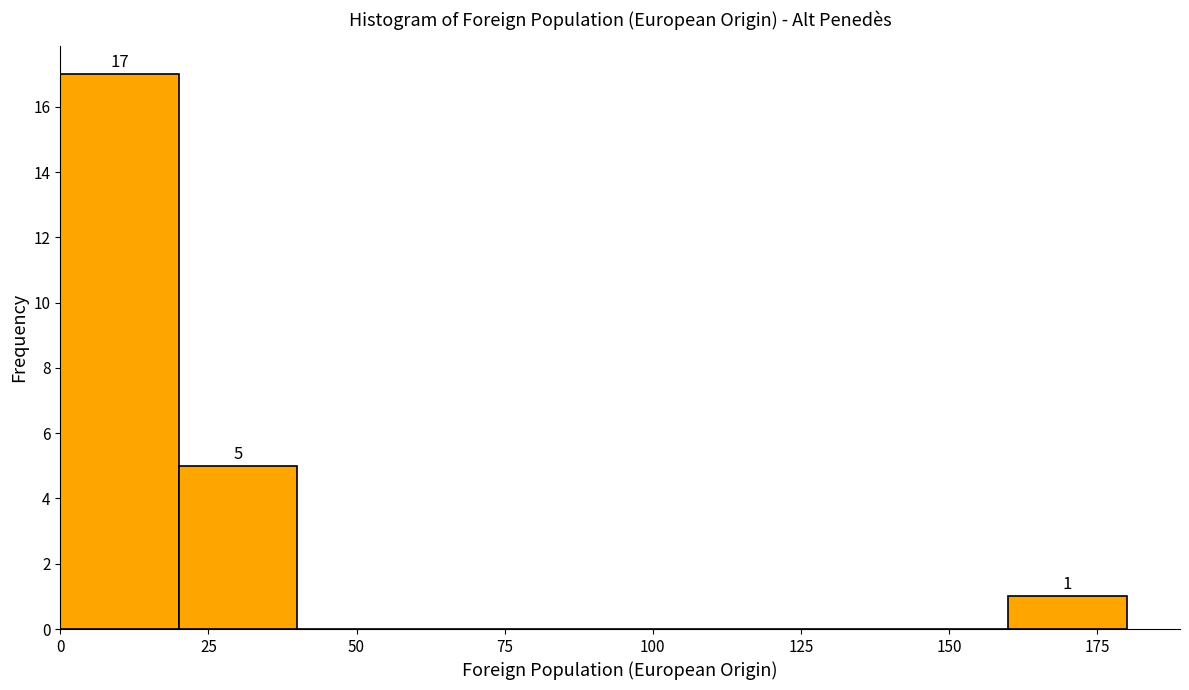

Over which range of the x-axis is the bar tallest?

0 to 20